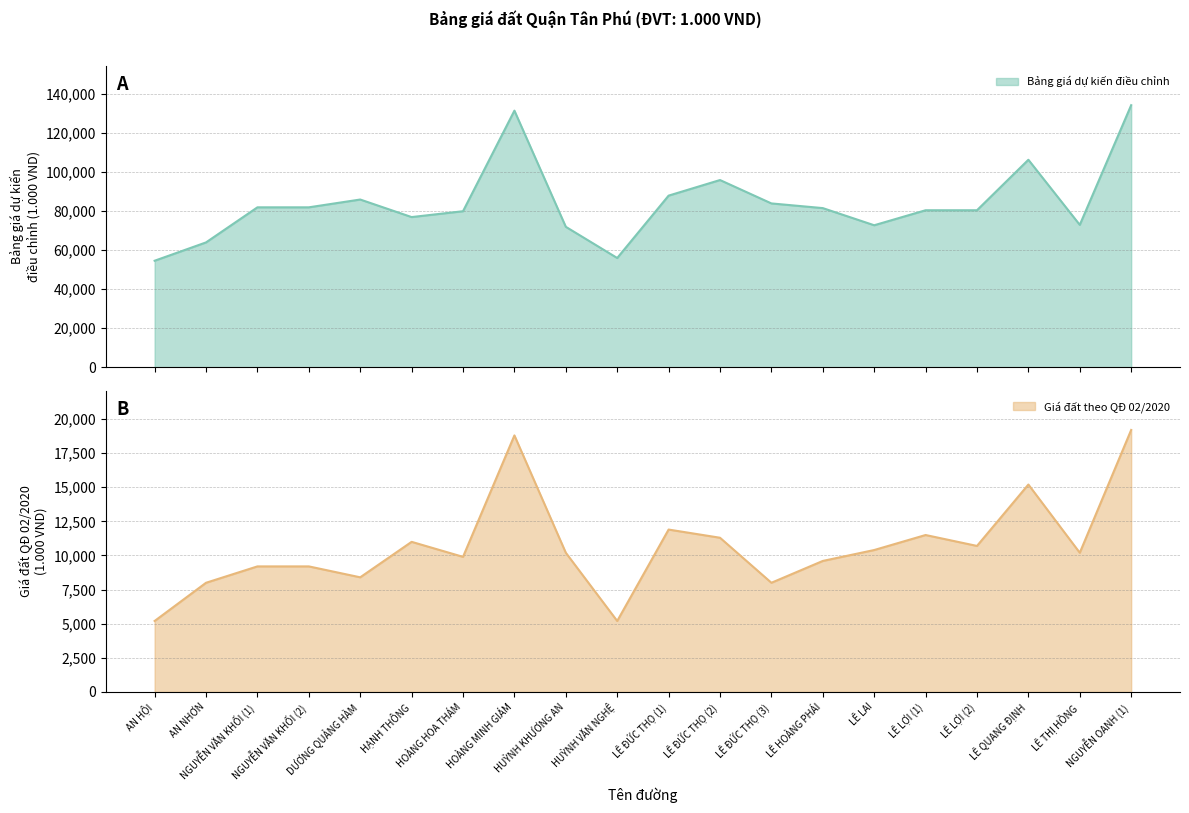

Rank the series by their average value, from highest to lowest.

Bảng giá đất dự kiến điều chỉnh, Giá đất theo Quyết định 02/2020